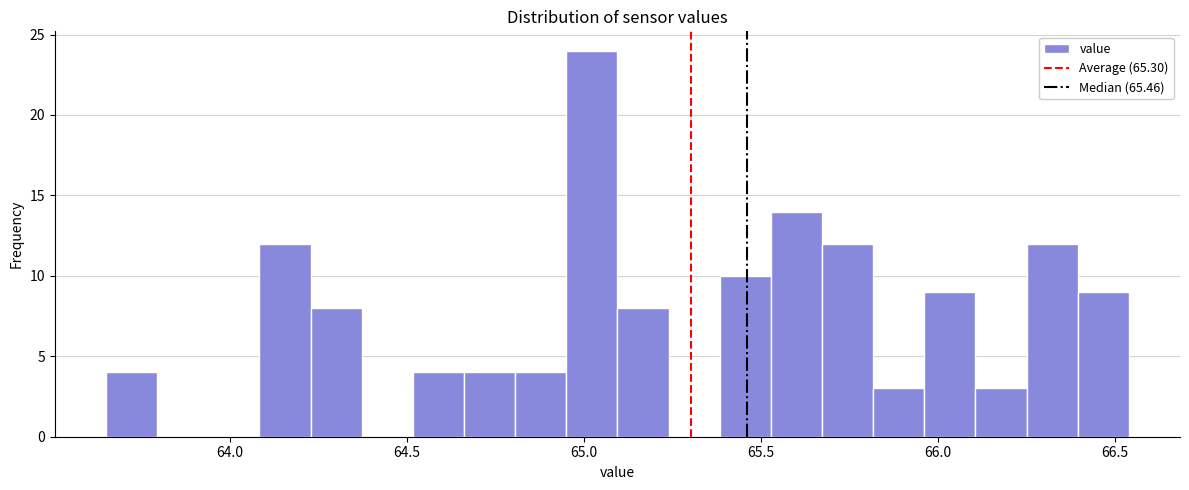

Around what value on the x-axis is the tallest bar? Give the approximate position of its centre, as read against the axis.

65.00